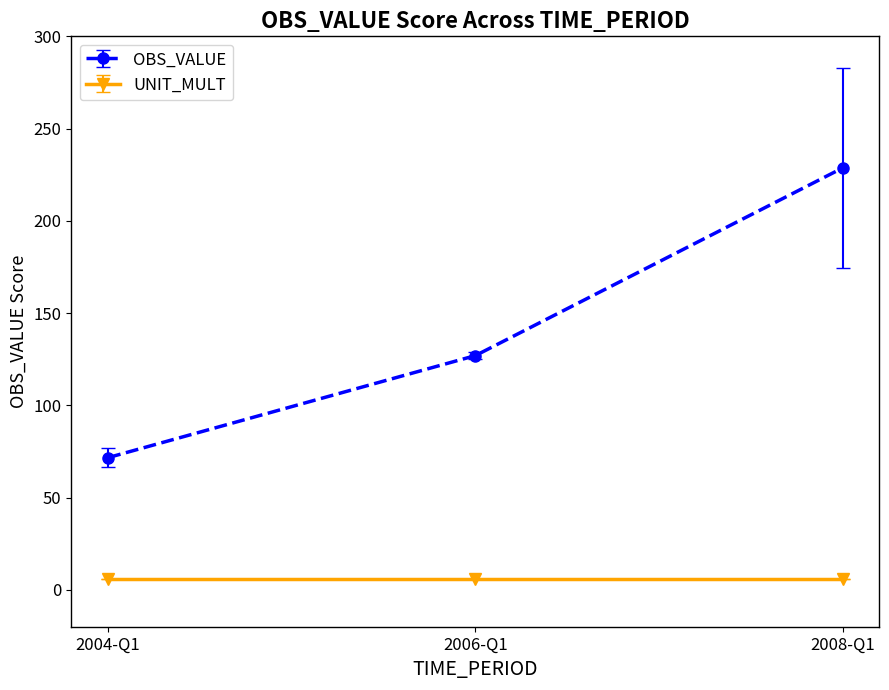

What is the label of the 2nd point from the left?

2006-Q1